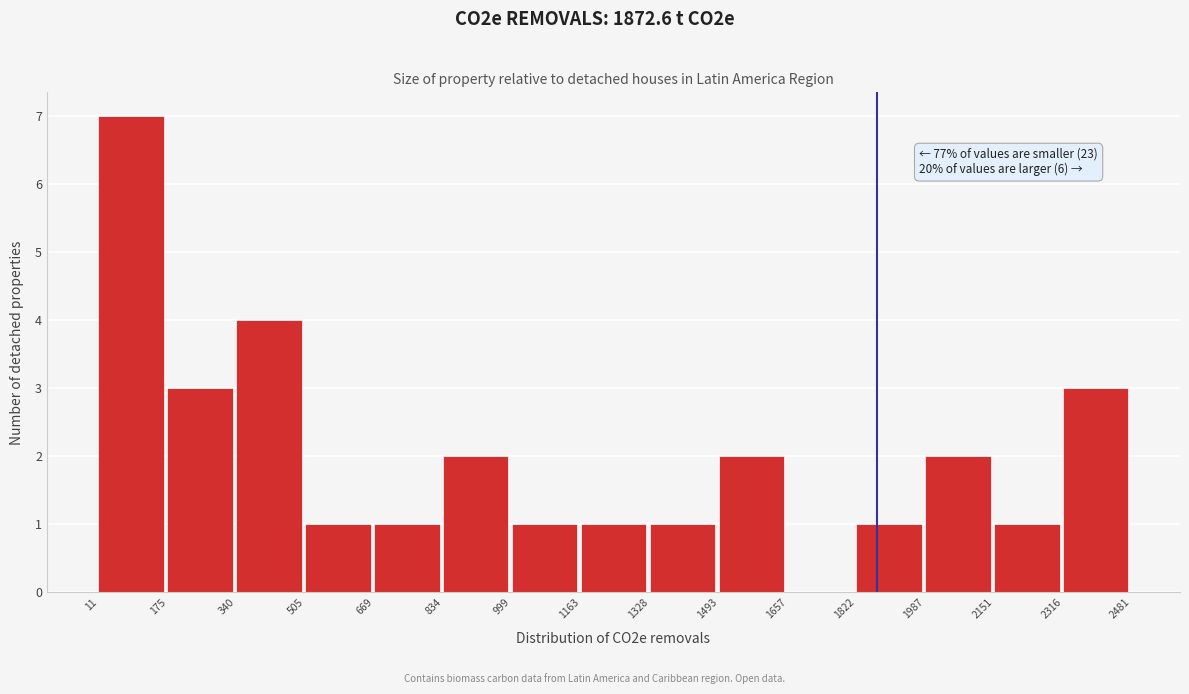

Which range on the x-axis has the tallest bar?

11 to 175